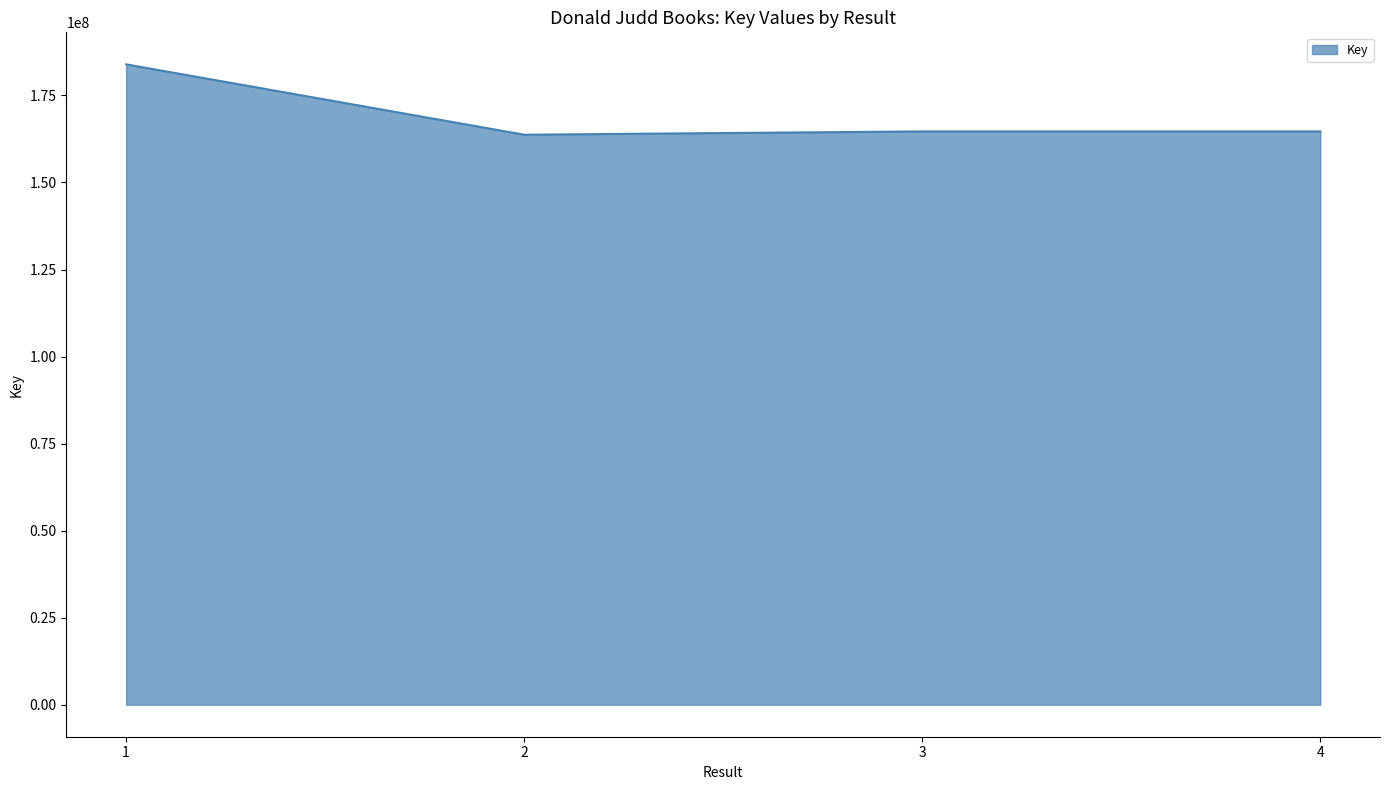

What is the average value?

169250692